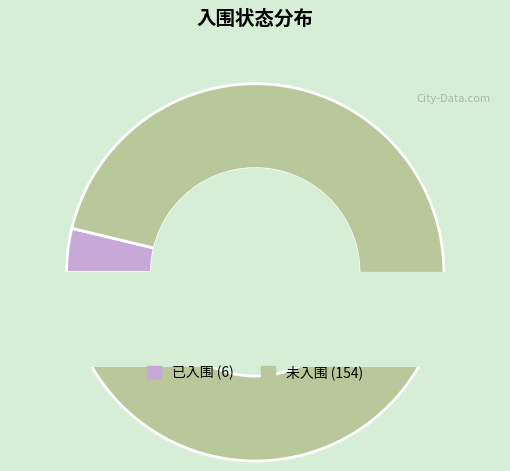

Which slice is the smallest?

已入围